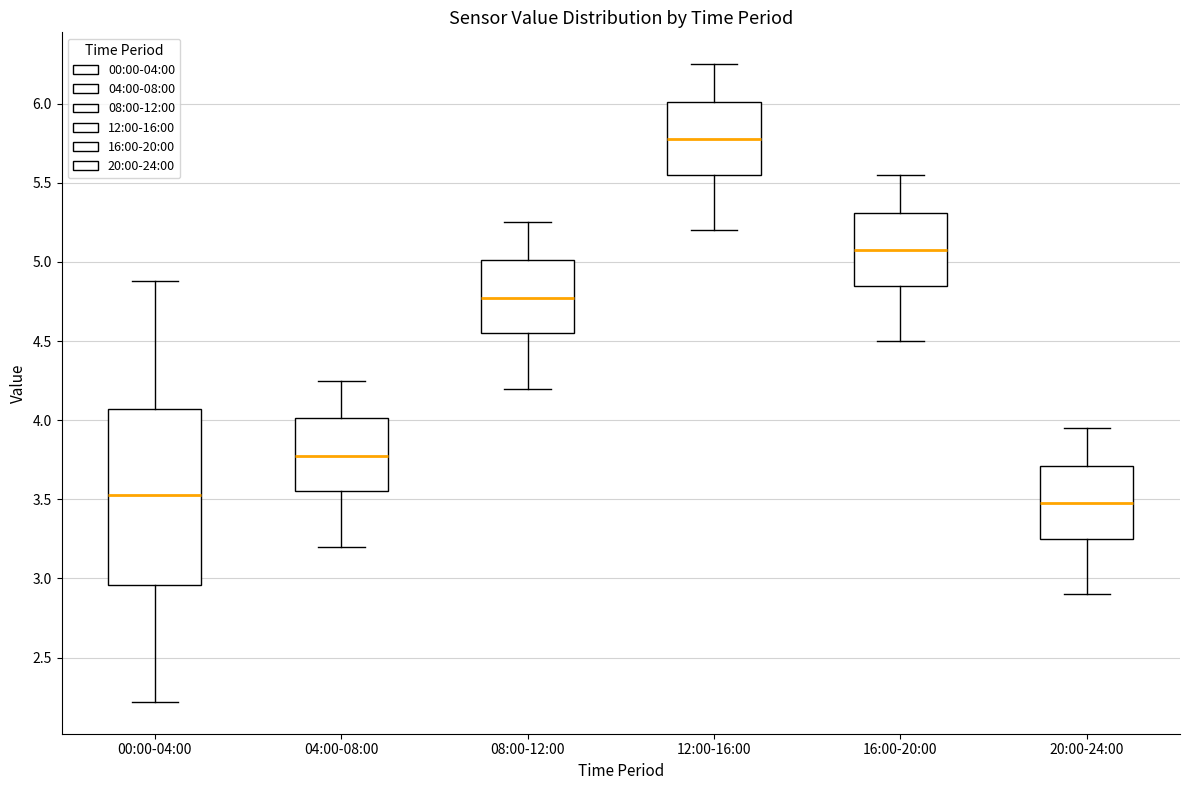

Which box's median line is the highest?

12:00-16:00